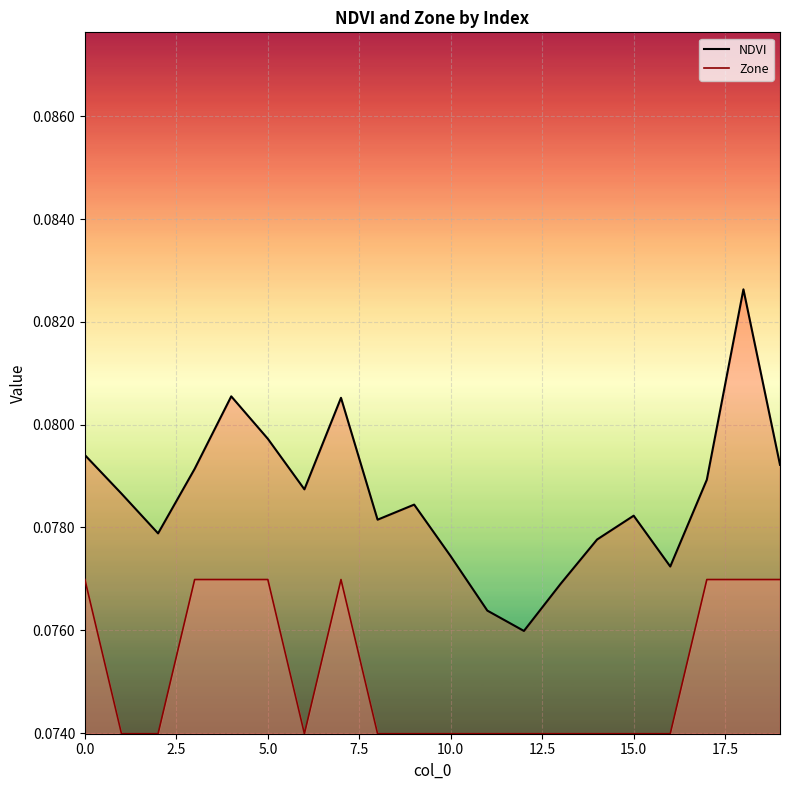

True or false: NDVI and Zone cross at least once.

False